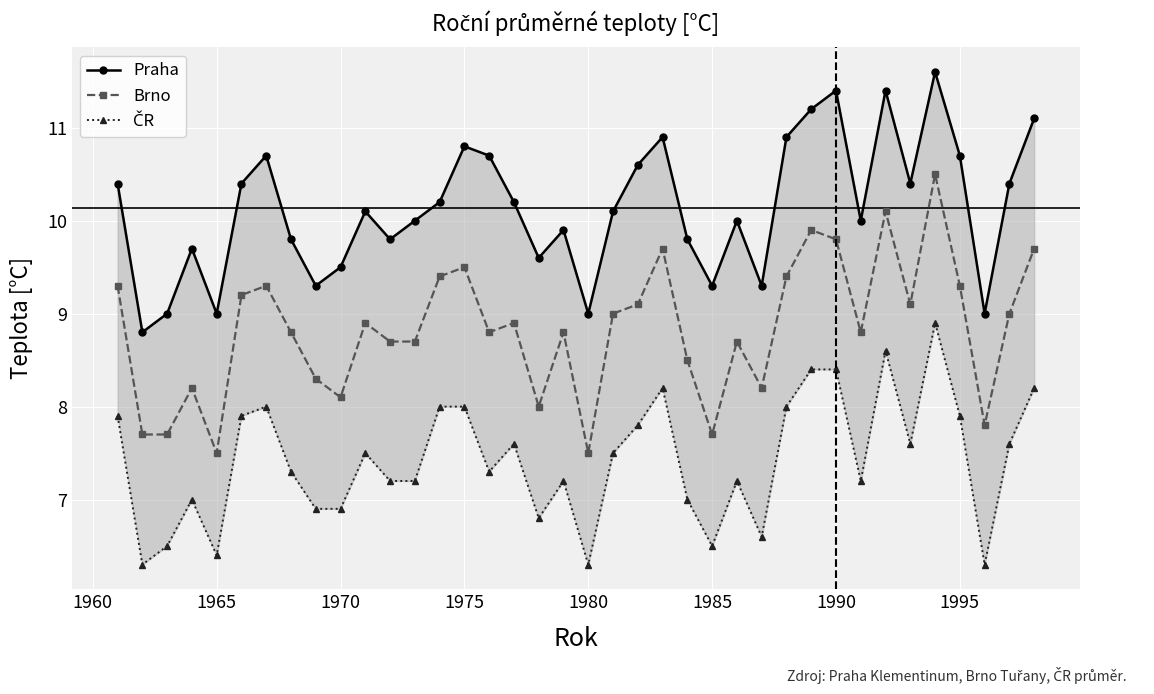

Reading right to left, what are all the values shown in this chart?

Praha: 11.1	10.4	9.0	10.7	11.6	10.4	11.4	10.0	11.4	11.2	10.9	9.3	10.0	9.3	9.8	10.9	10.6	10.1	9.0	9.9	9.6	10.2	10.7	10.8	10.2	10.0	9.8	10.1	9.5	9.3	9.8	10.7	10.4	9.0	9.7	9.0	8.8	10.4
Brno: 9.7	9.0	7.8	9.3	10.5	9.1	10.1	8.8	9.8	9.9	9.4	8.2	8.7	7.7	8.5	9.7	9.1	9.0	7.5	8.8	8.0	8.9	8.8	9.5	9.4	8.7	8.7	8.9	8.1	8.3	8.8	9.3	9.2	7.5	8.2	7.7	7.7	9.3
ČR: 8.2	7.6	6.3	7.9	8.9	7.6	8.6	7.2	8.4	8.4	8.0	6.6	7.2	6.5	7.0	8.2	7.8	7.5	6.3	7.2	6.8	7.6	7.3	8.0	8.0	7.2	7.2	7.5	6.9	6.9	7.3	8.0	7.9	6.4	7.0	6.5	6.3	7.9